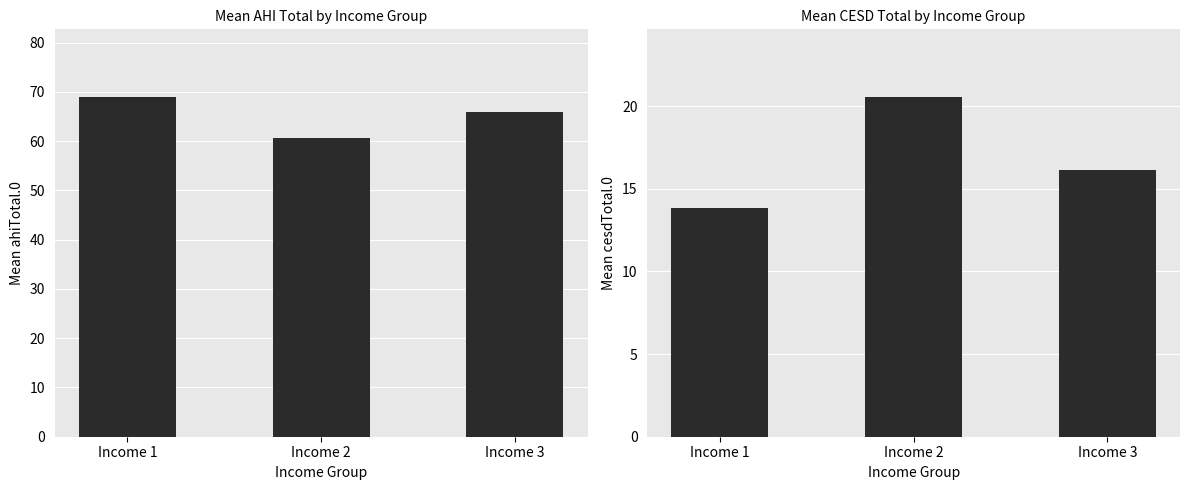

At how many categories does at least one series exceed 68?

1